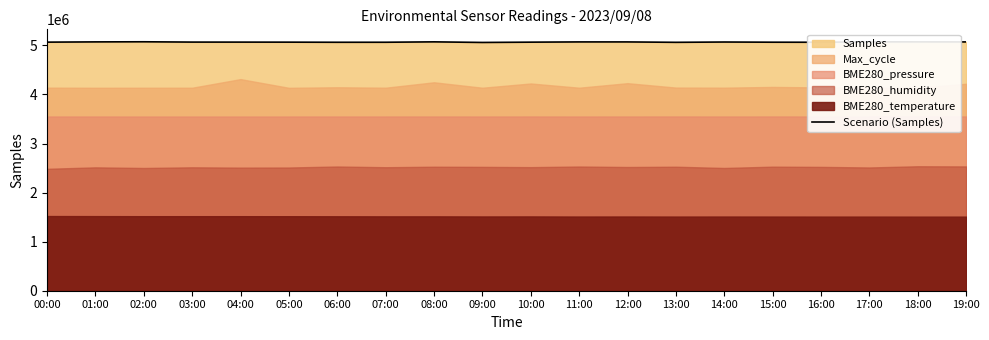

List the labels in order of value, smallest first.

09:00, 13:00, 06:00, 16:00, 07:00, 15:00, 10:00, 05:00, 00:00, 04:00, 03:00, 14:00, 19:00, 12:00, 11:00, 01:00, 18:00, 08:00, 17:00, 02:00